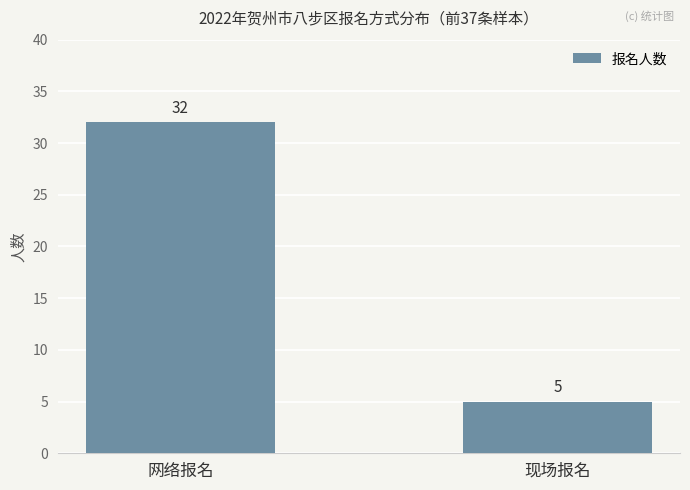

What is the label of the 2nd bar from the left?

现场报名